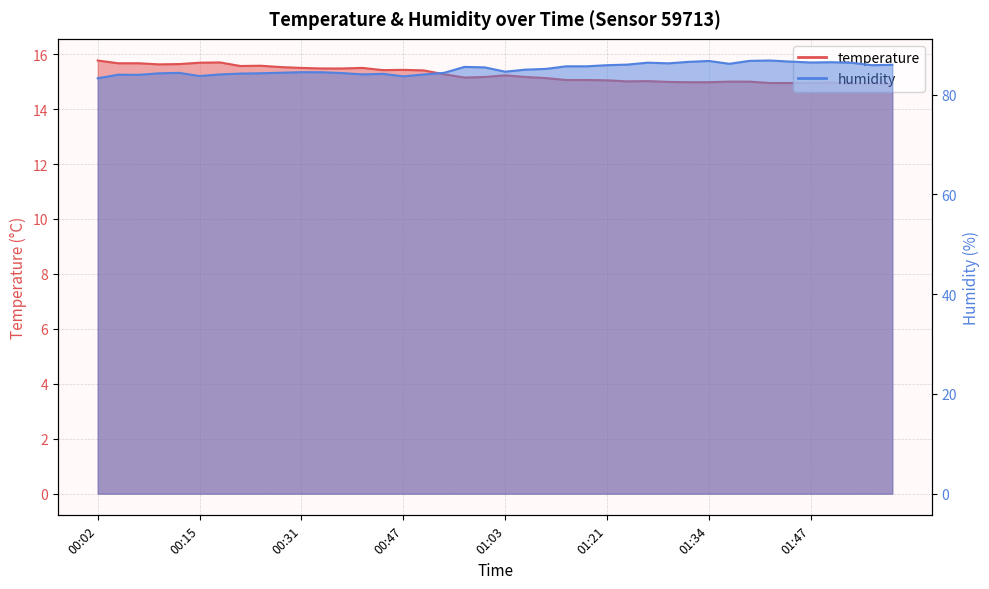

Where is temperature nearest to the value 15?

01:37